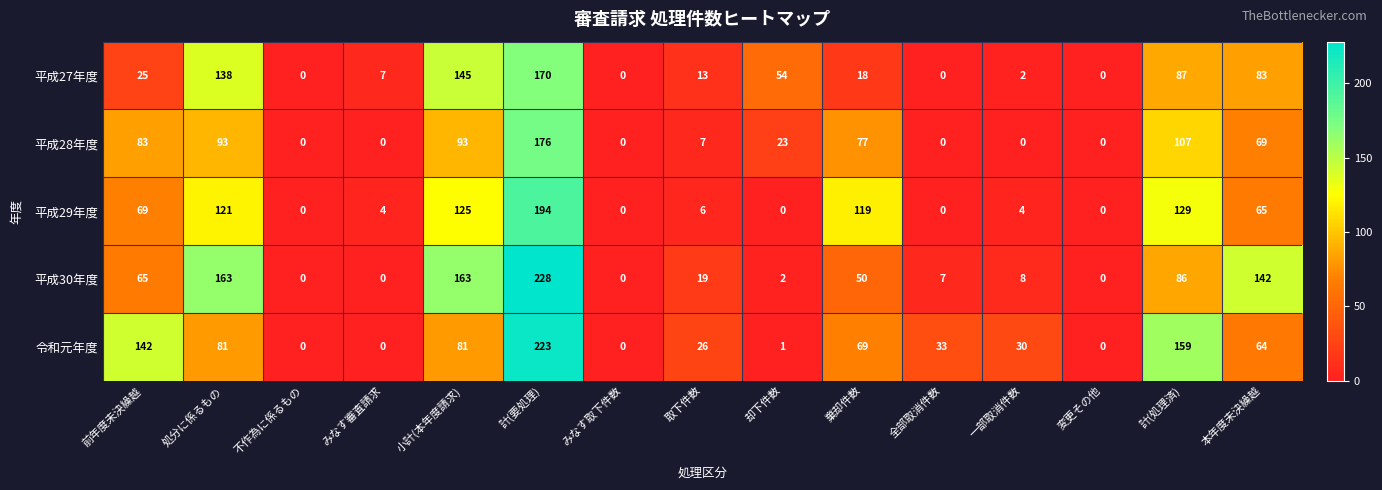

The value of 平成29年度 at みなす取下件数 is 0. True or false?

True